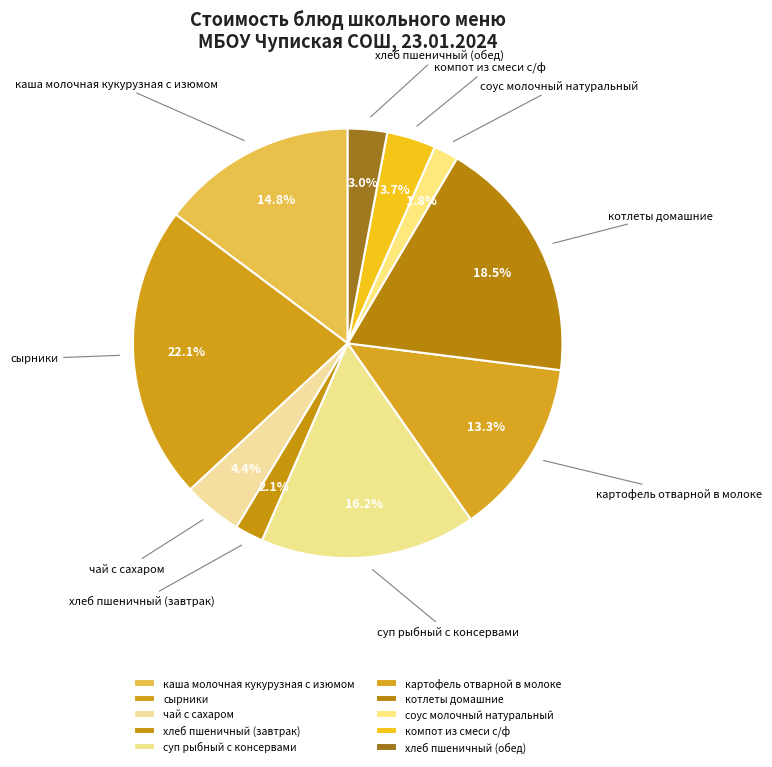

Which category has the smallest portion of the pie?

соус молочный натуральный